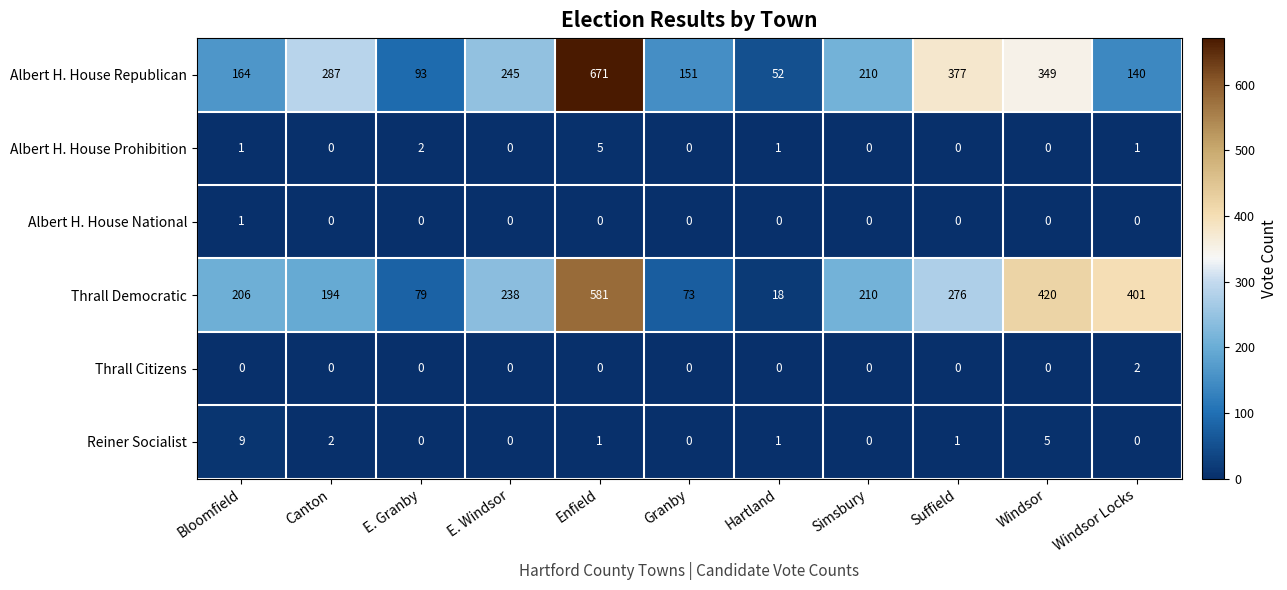

Rank the series by their maximum value, from lowest to highest.

Albert H. House National, Thrall Citizens, Albert H. House Prohibition, Reiner Socialist, Thrall Democratic, Albert H. House Republican